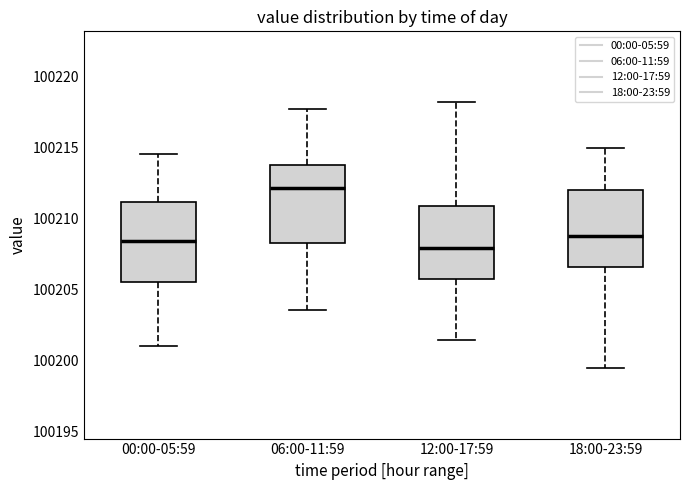

Where does the upper whisker of the box for 00:00-05:59 end on the y-axis? The values are not printed on the chart, so give them approximately, as read against the axis.

100214.5